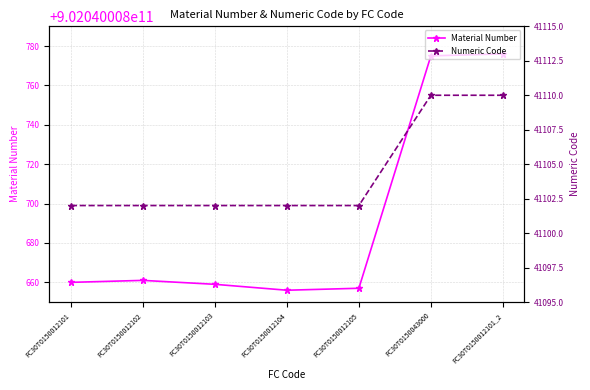

Which label corresponds to the smallest value in the chart?

FC30T0150012101